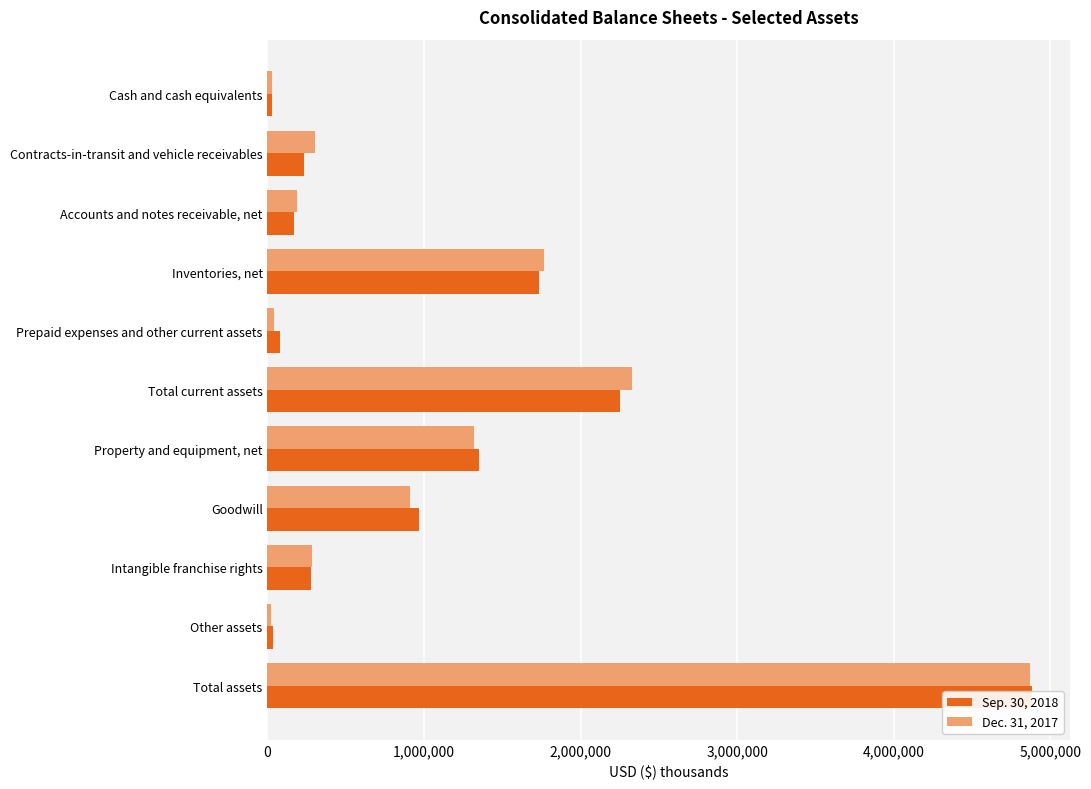

How many values in the Sep. 30, 2018 series are below 276285?

5